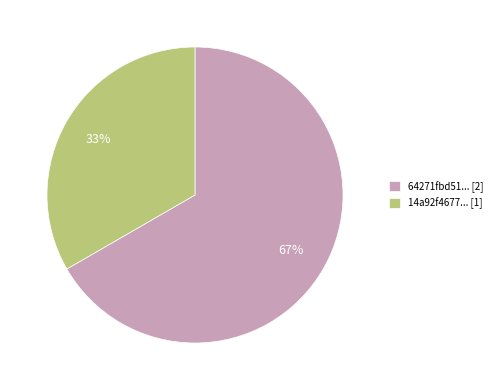

Is the sum of 64271fbd51... [2] and 14a92f4677... [1] greater than half?

Yes